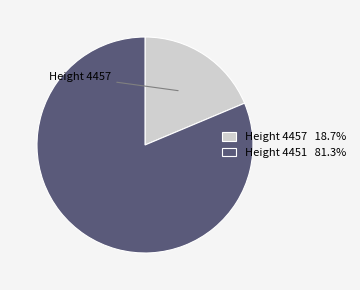

Approximately how many times larger is the value at Height 4451 81.3% compared to Height 4457 18.7%?

4.4